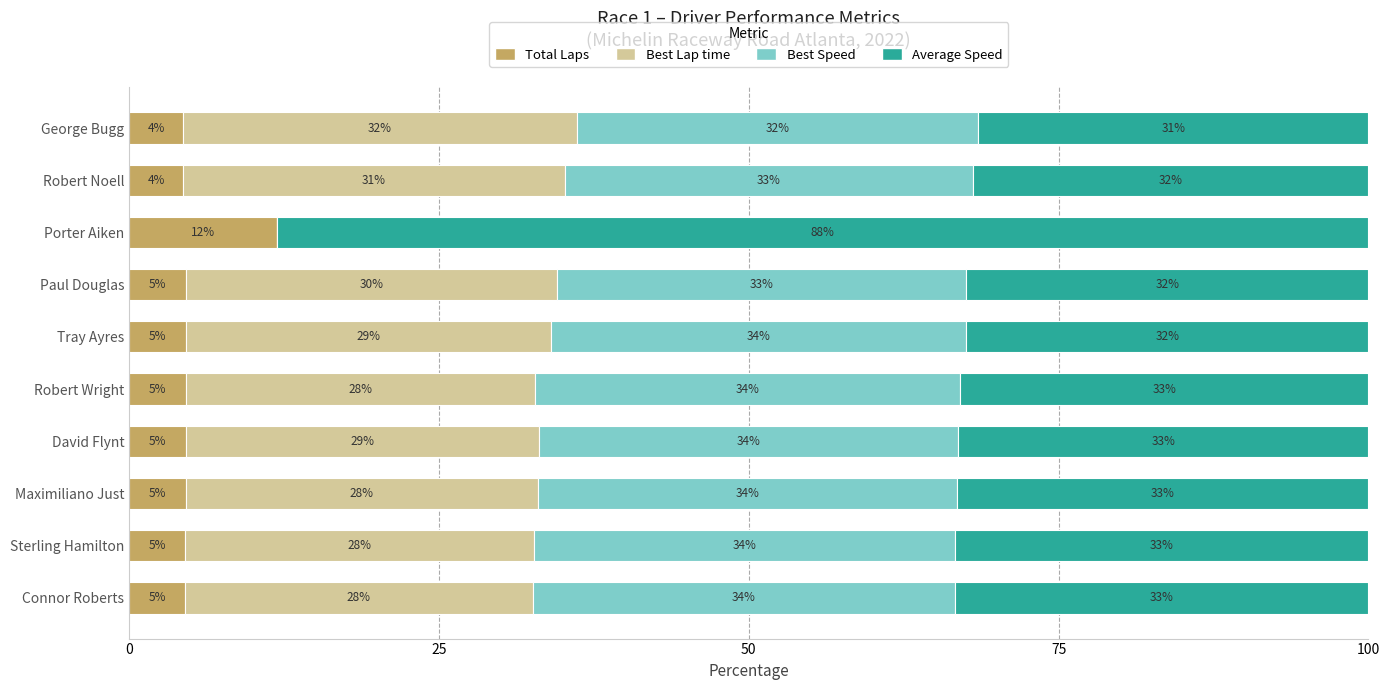

What is the total value across all series at Maximiliano Just?

100.0